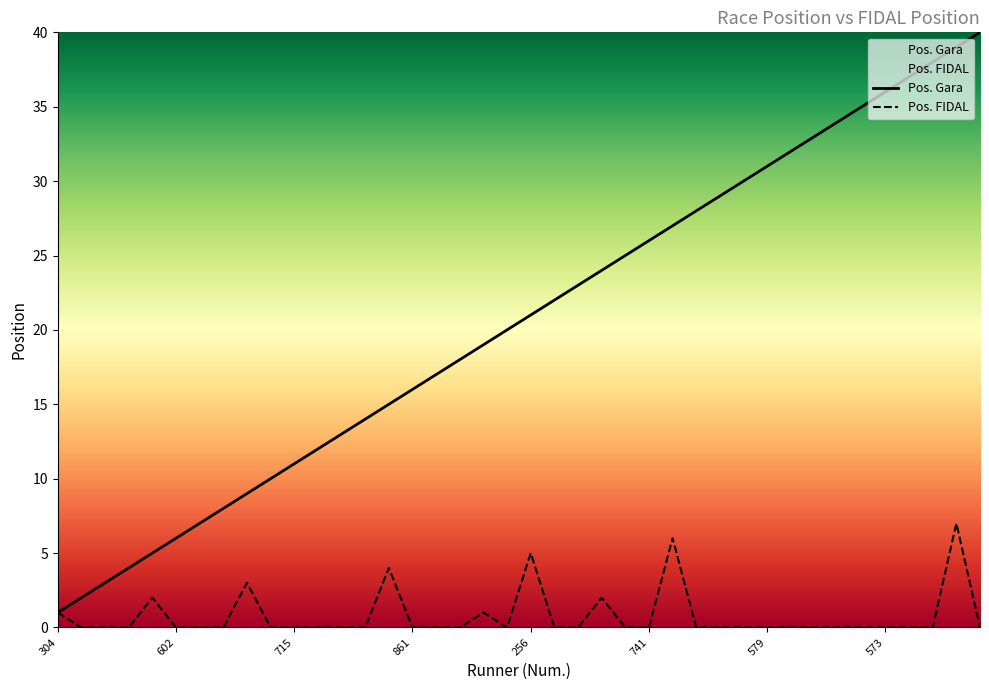

True or false: Pos. Gara has more than 1 interior local peaks.

False